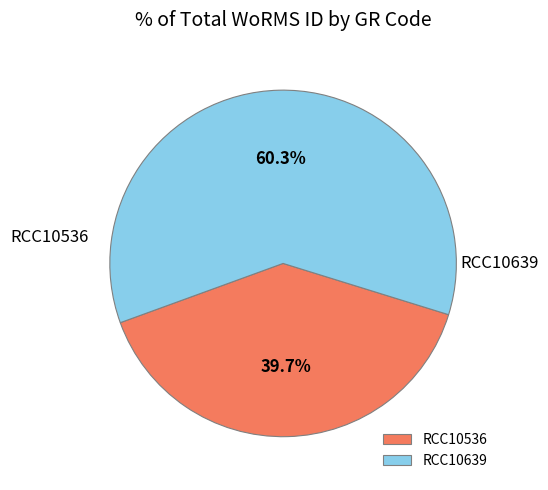

Which slice is the largest?

RCC10639